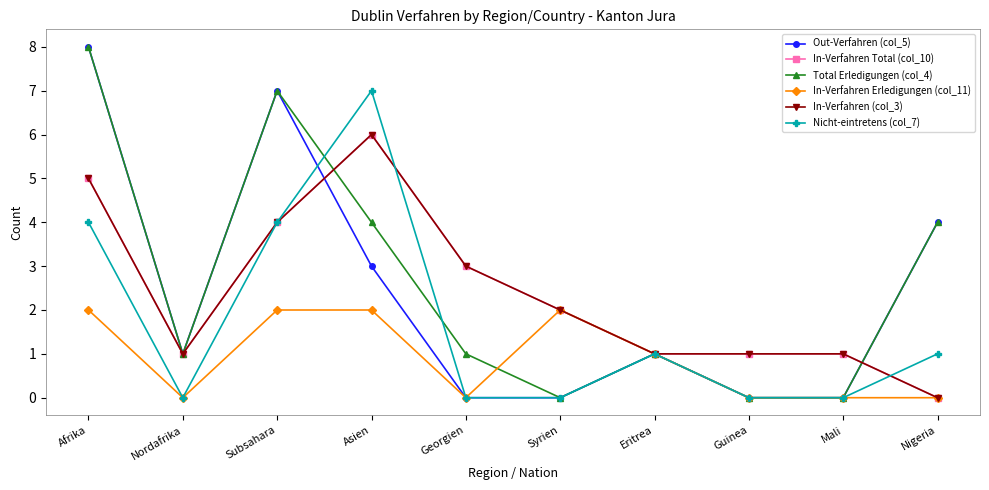

Is this an area chart (filled region under the line)?

No